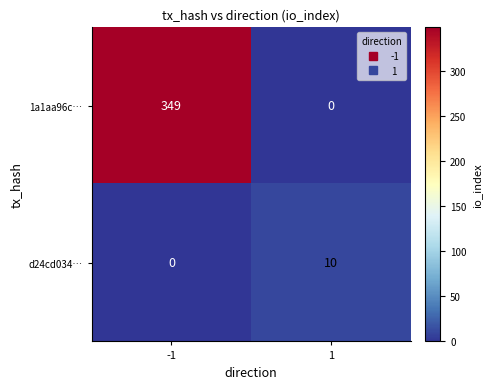

The 1a1aa96c… series shows -118 at 1. True or false?

False